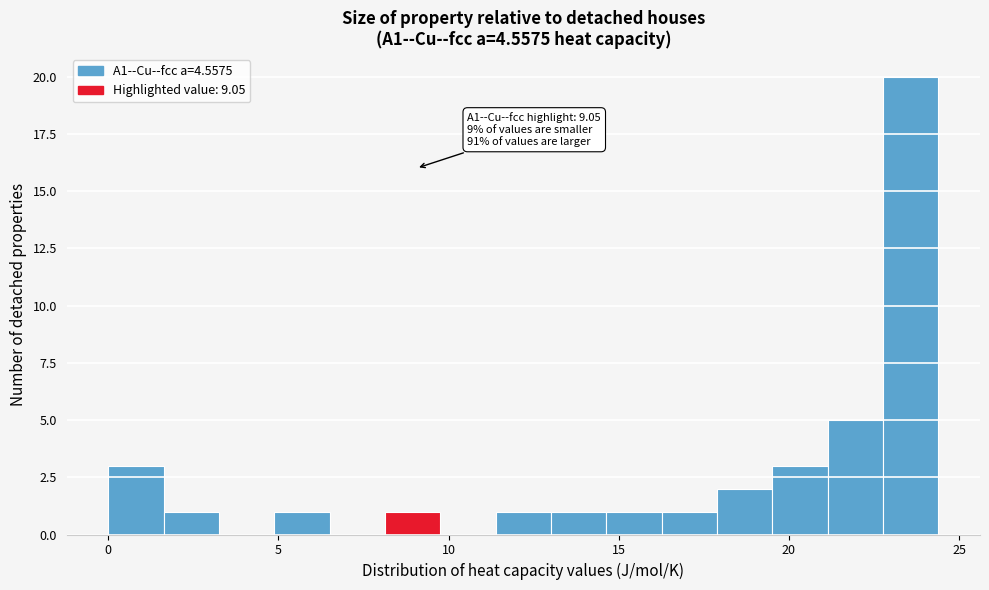

Around what value on the x-axis is the tallest bar? Give the approximate position of its centre, as read against the axis.

23.5